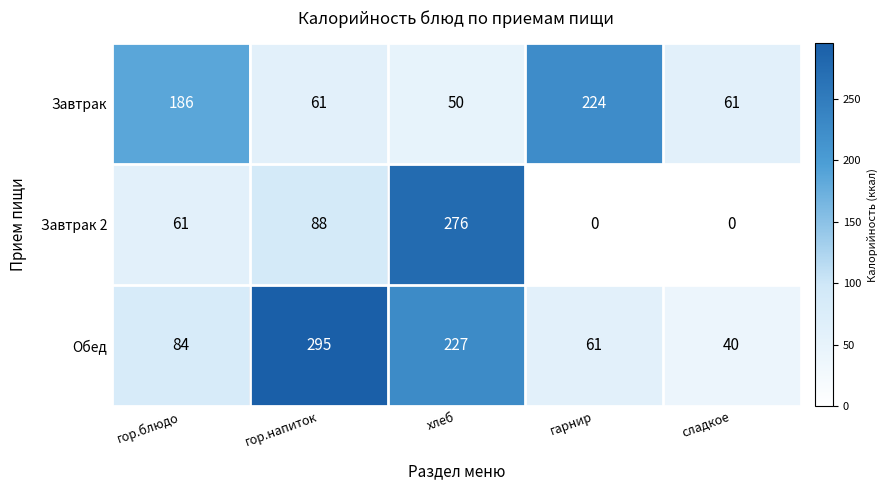

Which series has the widest spread of values?

Завтрак 2